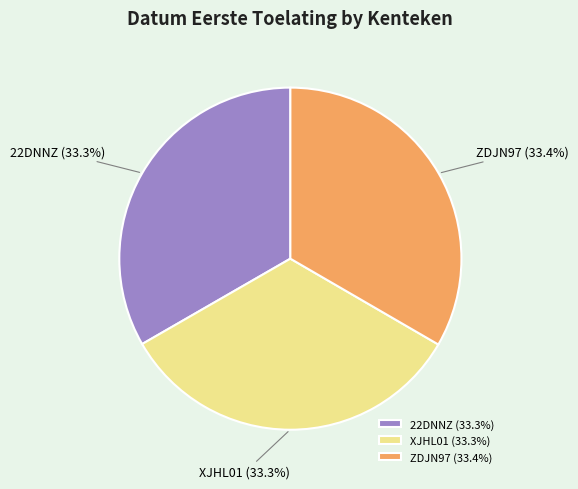

How many slices are in this pie chart?

3